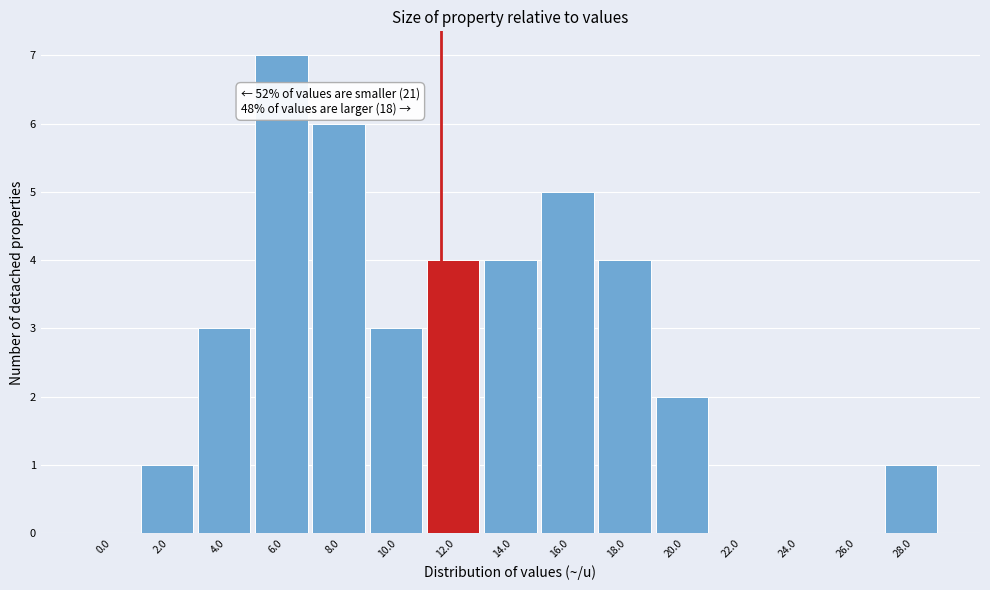

Reading left to right, what are all the values shown in this chart?

0.0=0	2.0=1	4.0=3	6.0=7	8.0=6	10.0=3	12.0=4	14.0=4	16.0=5	18.0=4	20.0=2	22.0=0	24.0=0	26.0=0	28.0=1